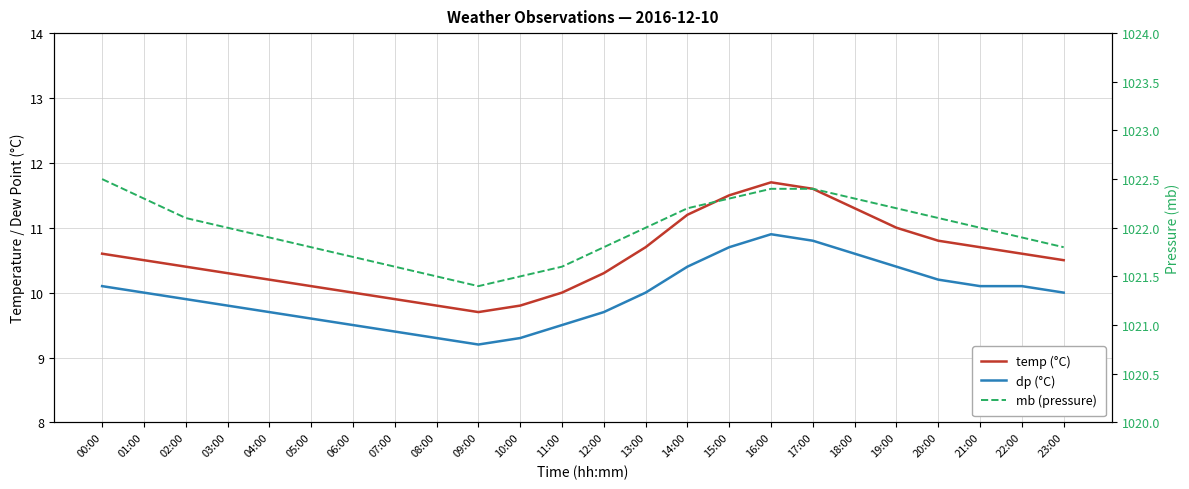

The value of temp (°C) at 13:00 is 17.6. True or false?

False